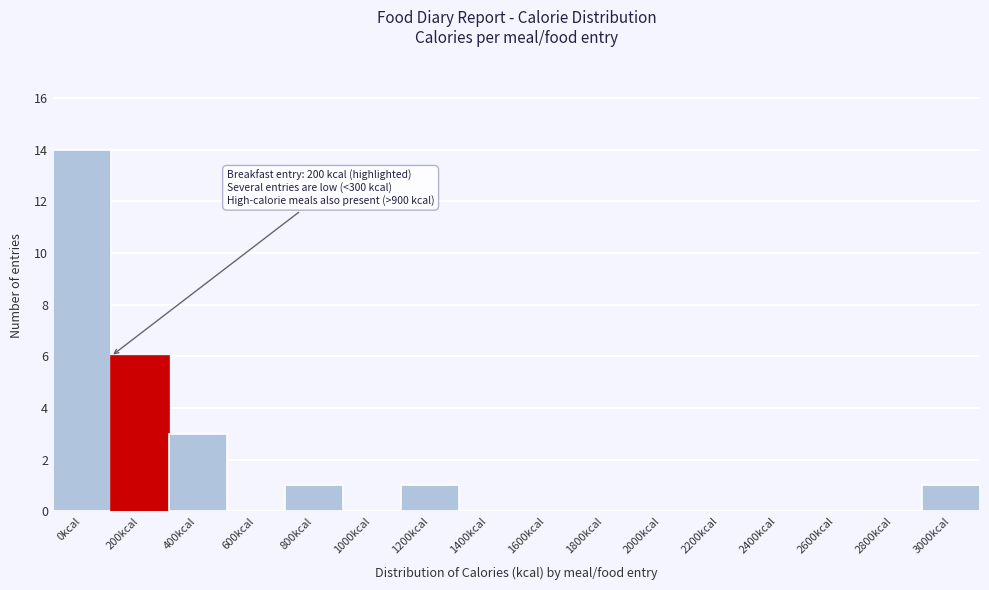

Reading left to right, transcribe all the data shown in this chart.

0kcal=14	200kcal=6	400kcal=3	600kcal=0	800kcal=1	1000kcal=0	1200kcal=1	1400kcal=0	1600kcal=0	1800kcal=0	2000kcal=0	2200kcal=0	2400kcal=0	2600kcal=0	2800kcal=0	3000kcal=1